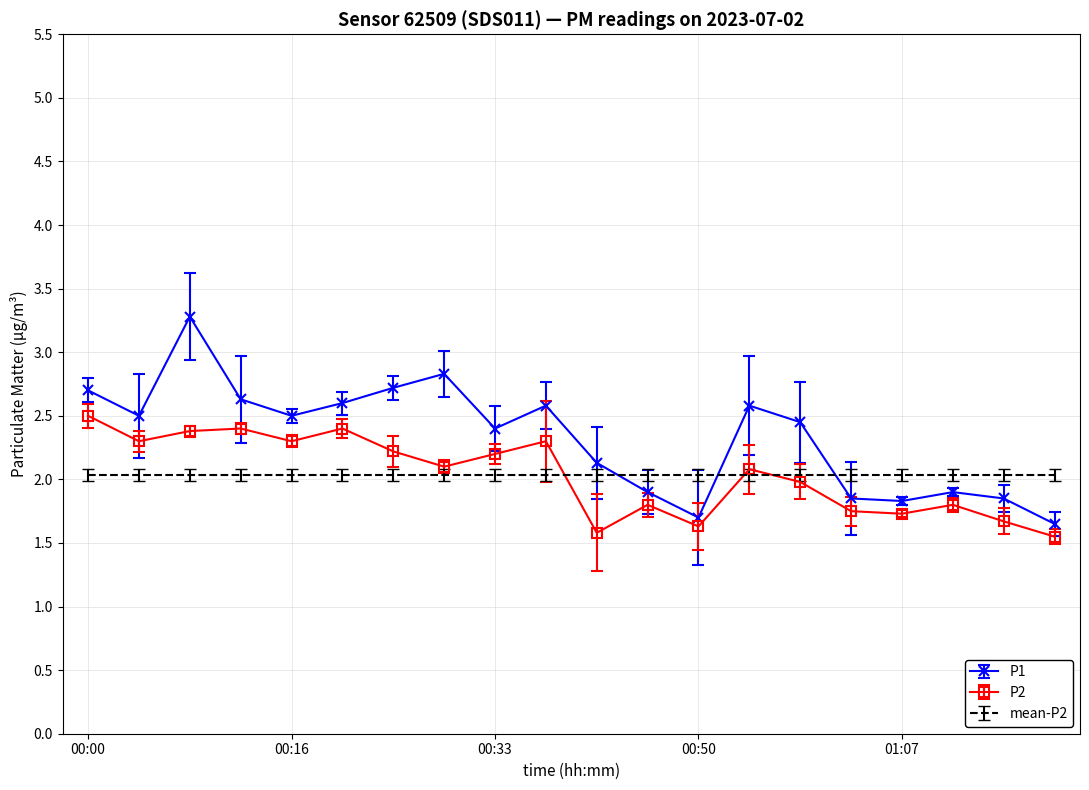

Which series has the widest spread of values?

P1